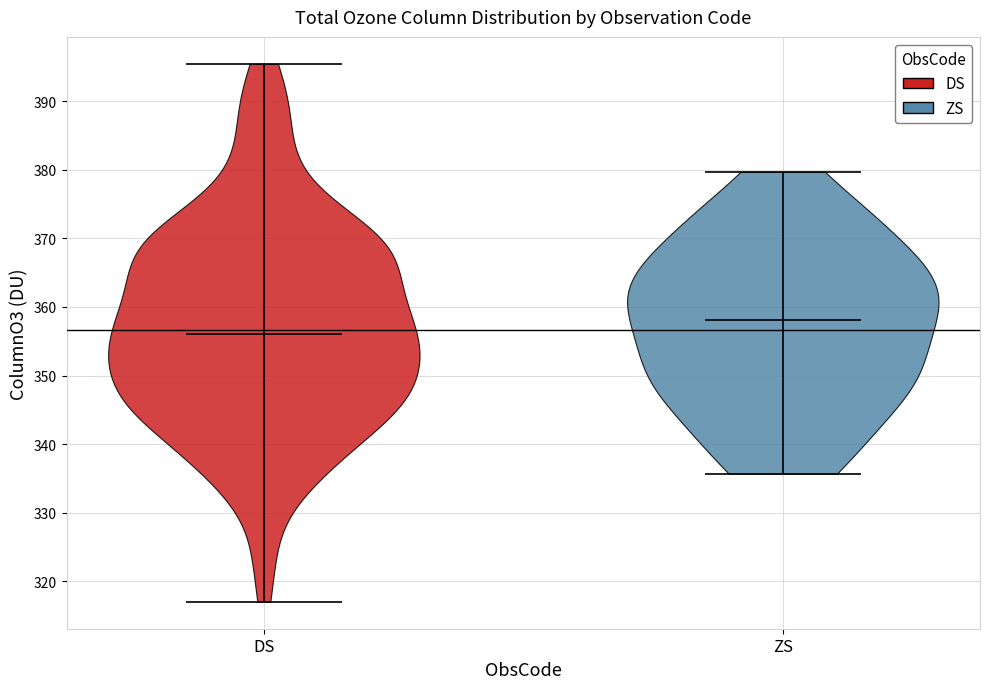

Reading left to right, read every violin against the y-axis: where its median line is, and the lowest and highest points it reaches. The values are not printed on the chart, so give them approximately, as read against the axis.

DS: median line 356, lowest point 317, highest point 395
ZS: median line 358, lowest point 336, highest point 380